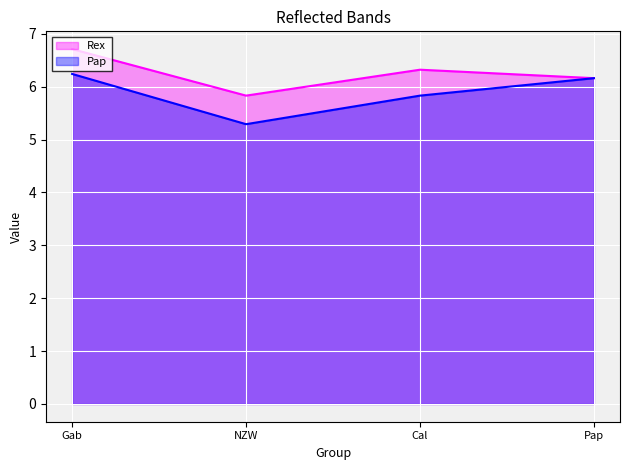

Reading left to right, list all the values displayed in this chart.

Rex: Gab=6.7	NZW=5.8	Cal=6.3	Pap=6.2
Pap: Gab=6.2	NZW=5.3	Cal=5.8	Pap=6.2